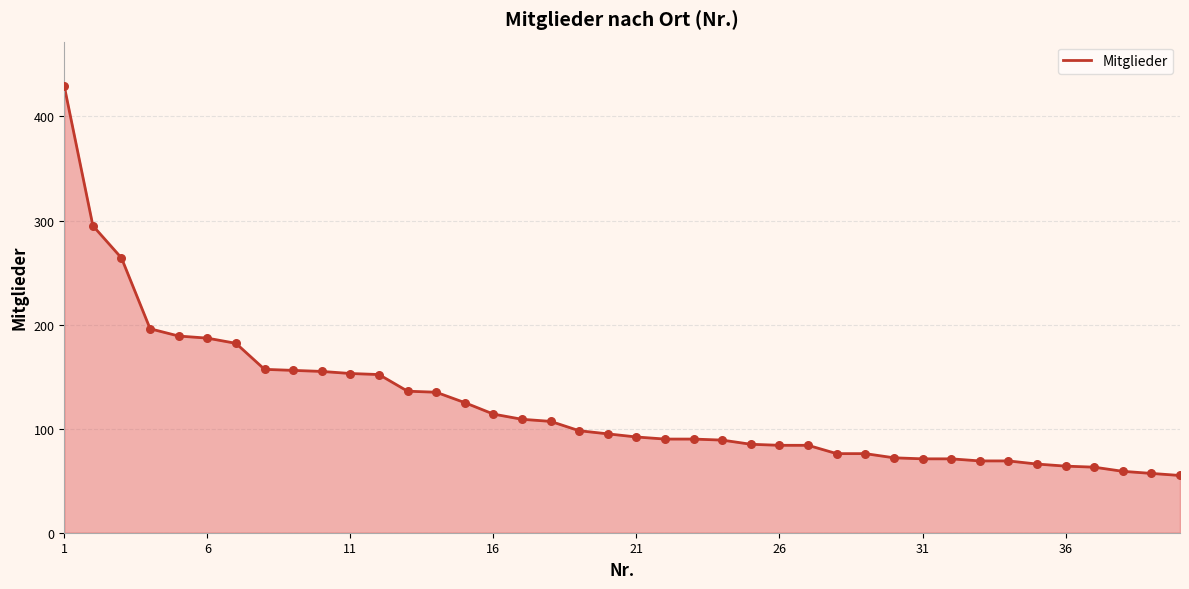

What is the difference between the maximum and minimum values?

374